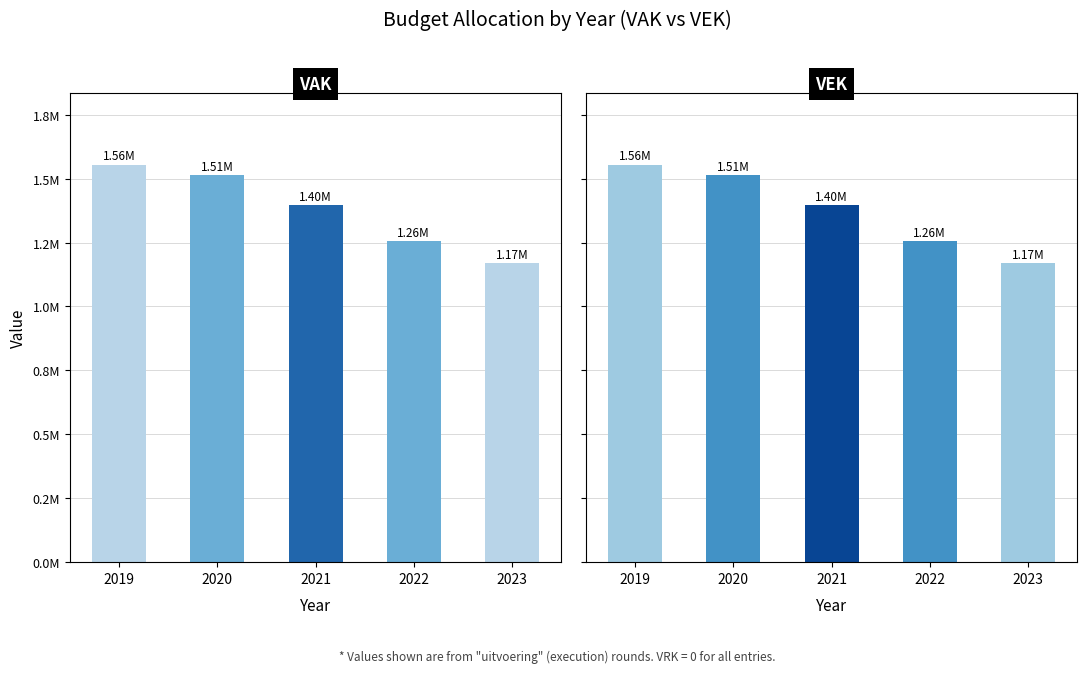

Rank the series at 2020 from highest to lowest value.

VAK, VEK